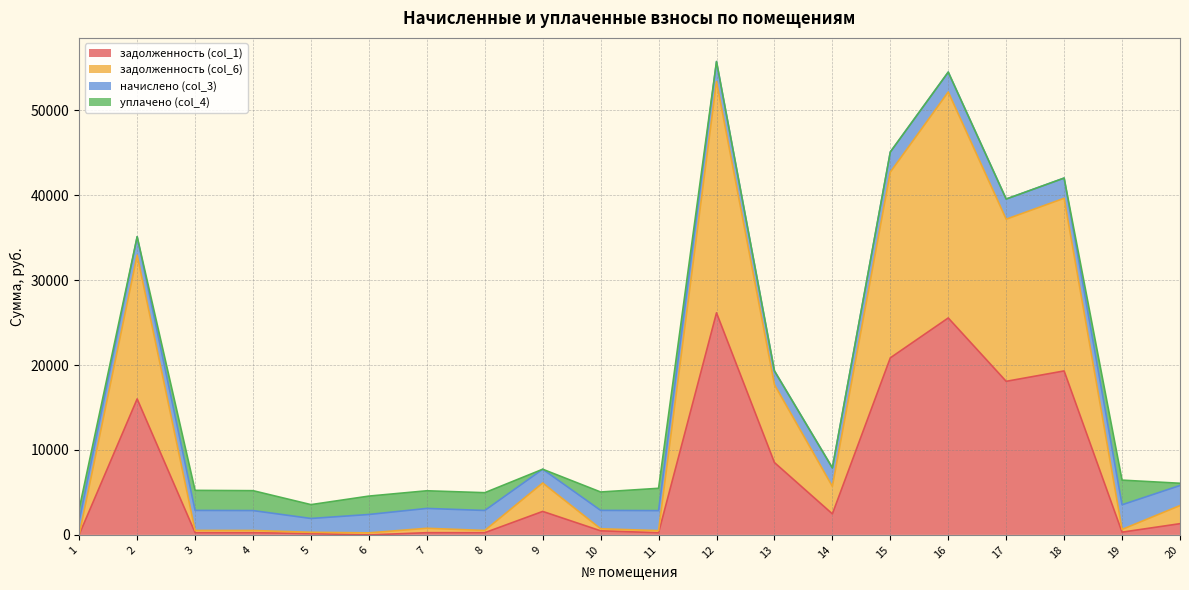

True or false: задолженность (col_1) has a value of 130.5 at 4.

False